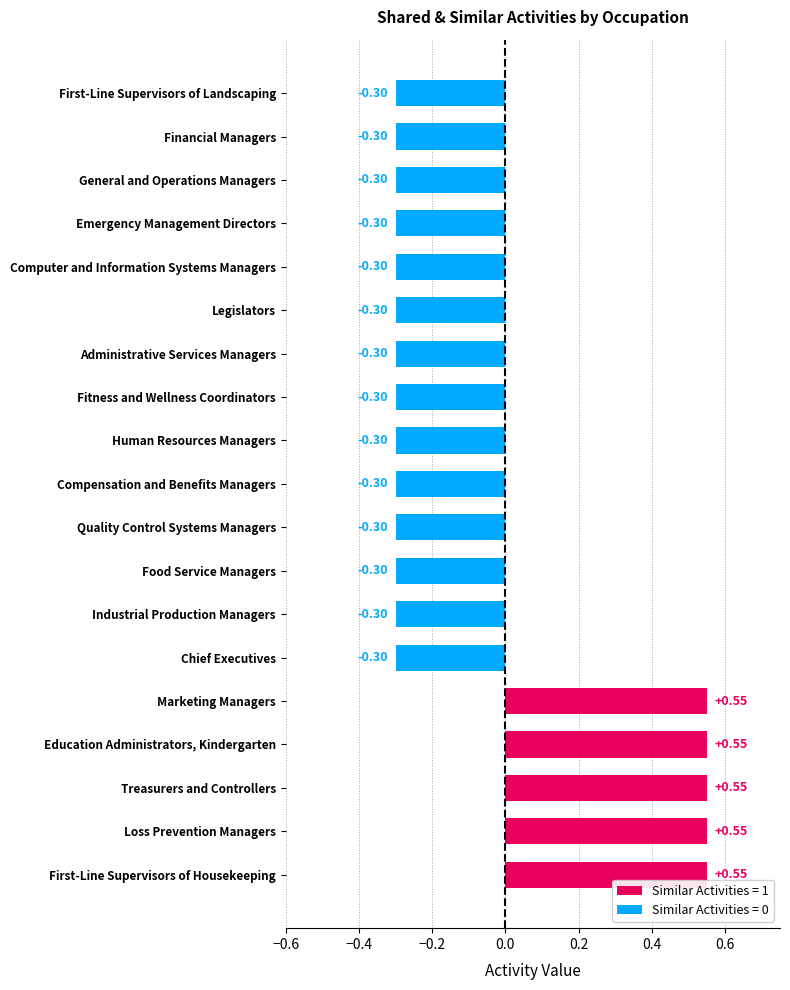

Is it true that the value at First-Line Supervisors of Landscaping is -0.3?

True